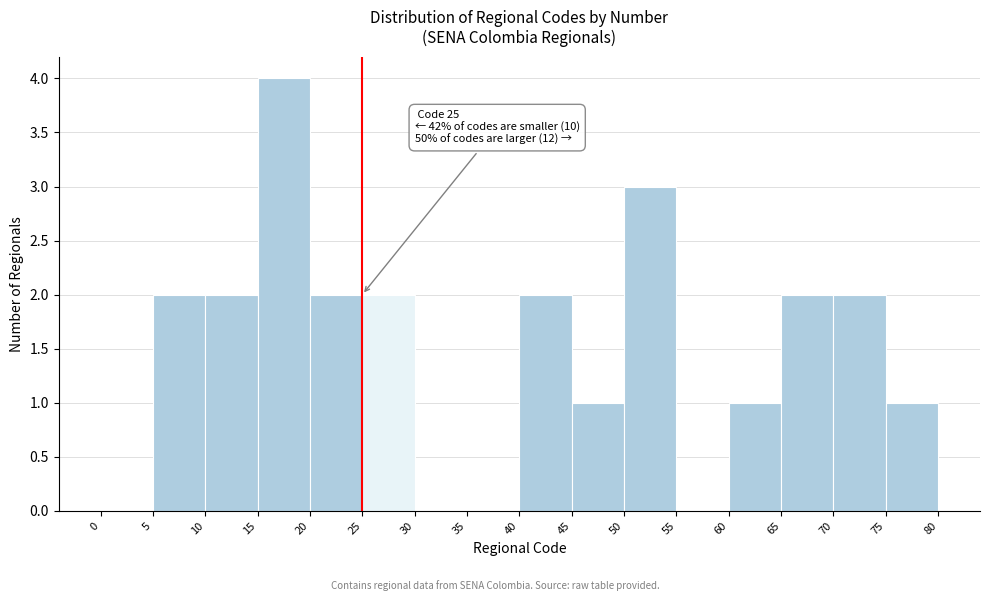

Over which range of the x-axis is the bar tallest?

15 to 20